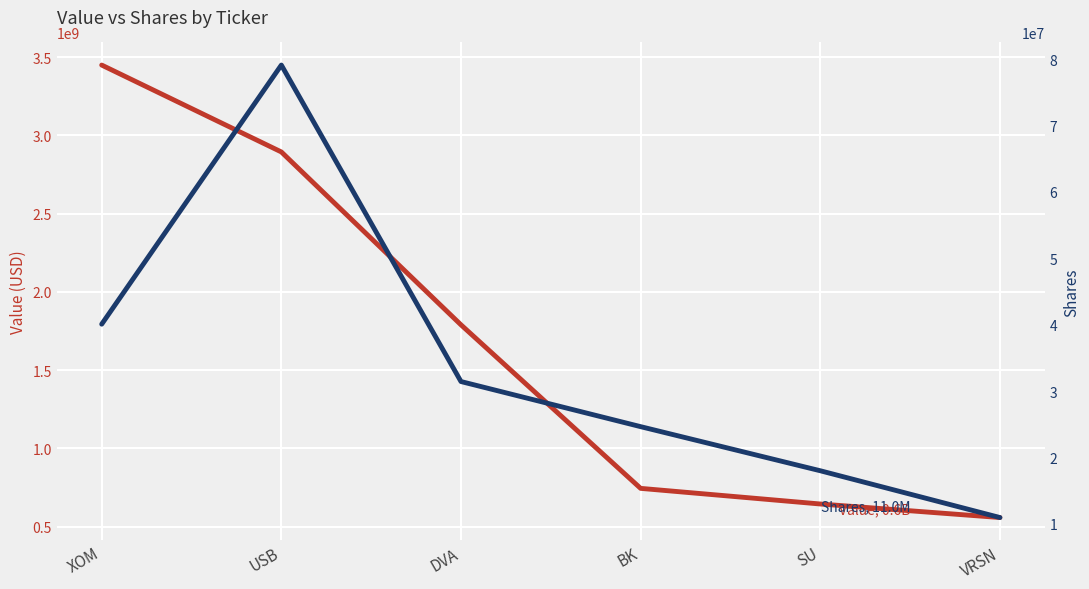

How many data points does each series have?

6